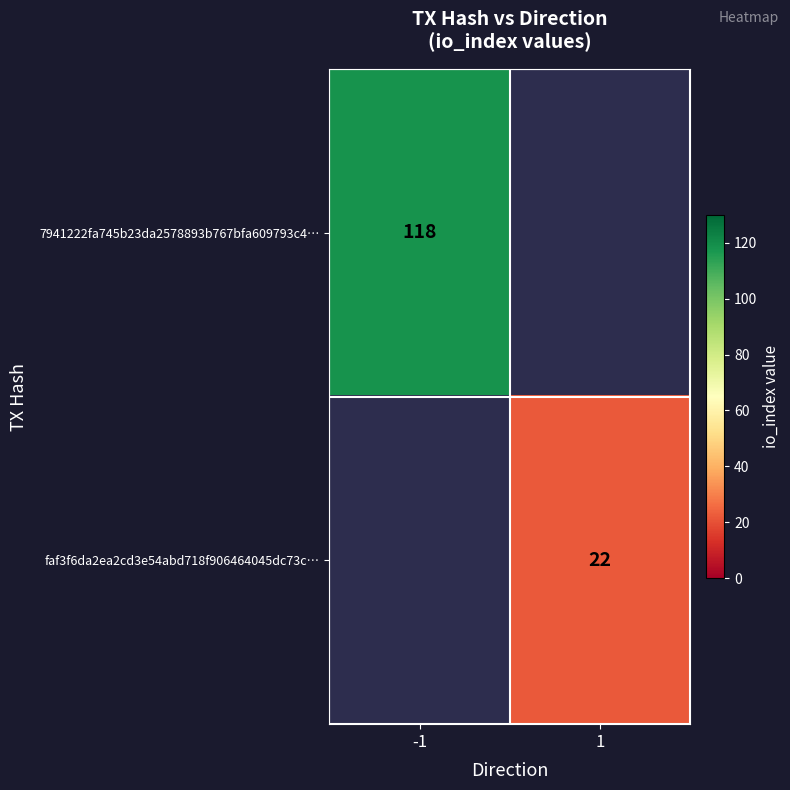

The faf3f6da2ea2cd3e54abd718f906464045dc73c… series shows 32 at 1. True or false?

False